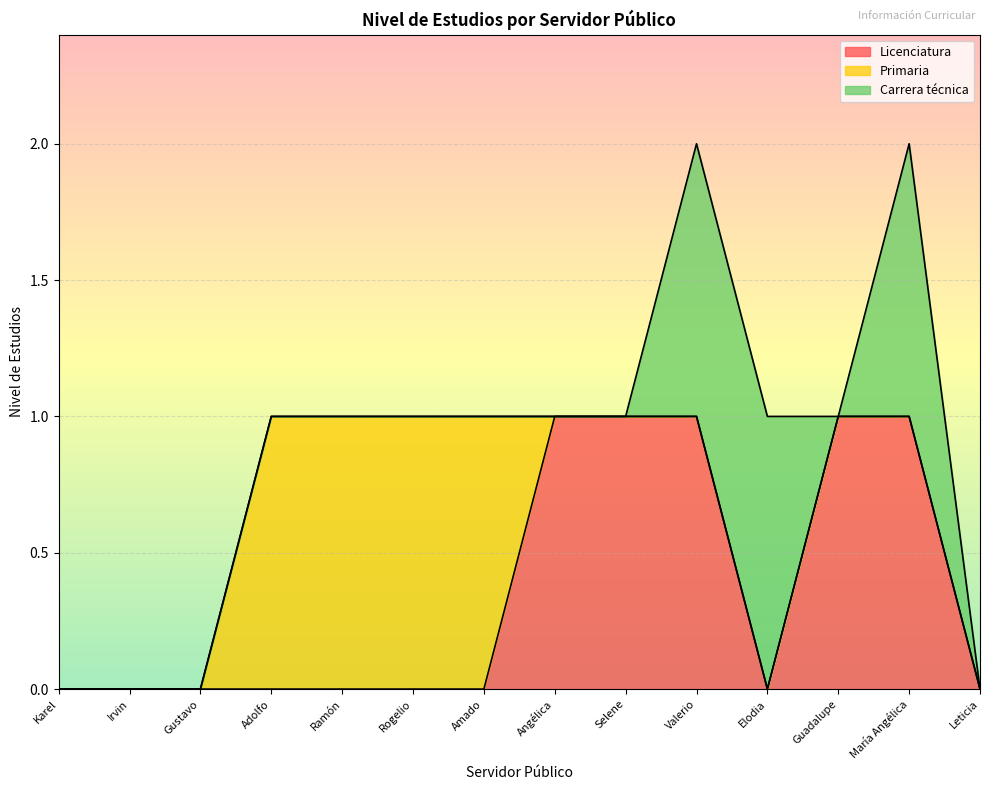

Rank the series at Guadalupe from lowest to highest value.

Primaria, Carrera técnica, Licenciatura